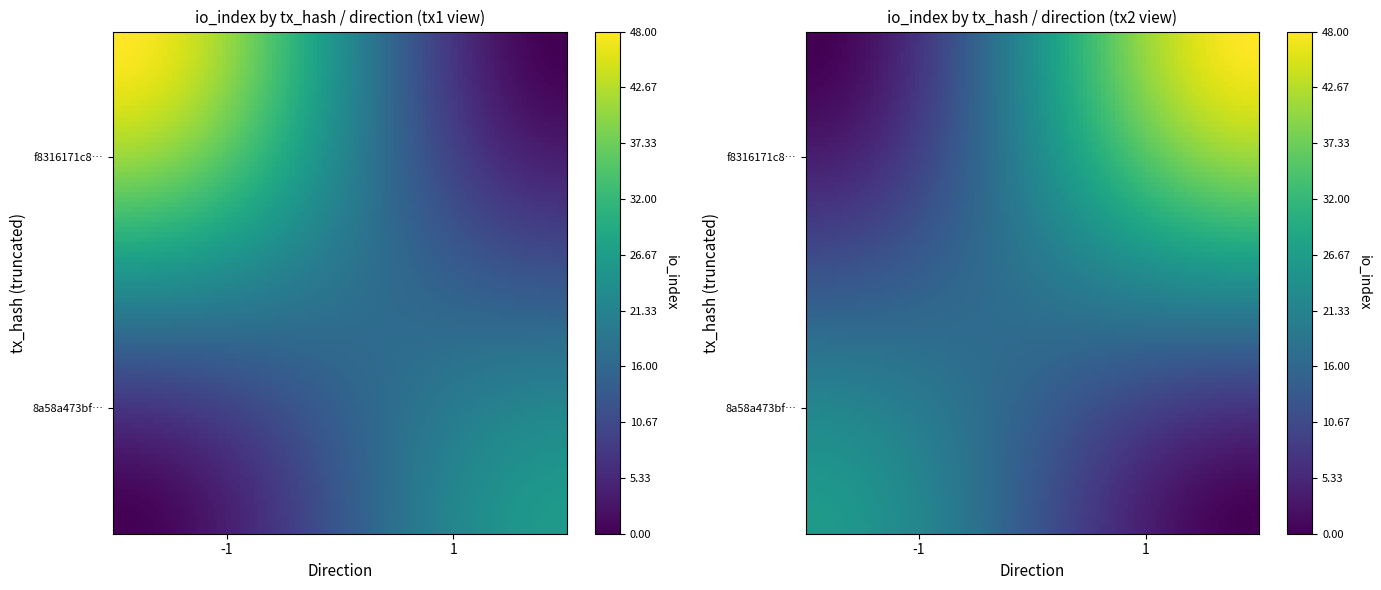

Count the number of categories in the chart.

2